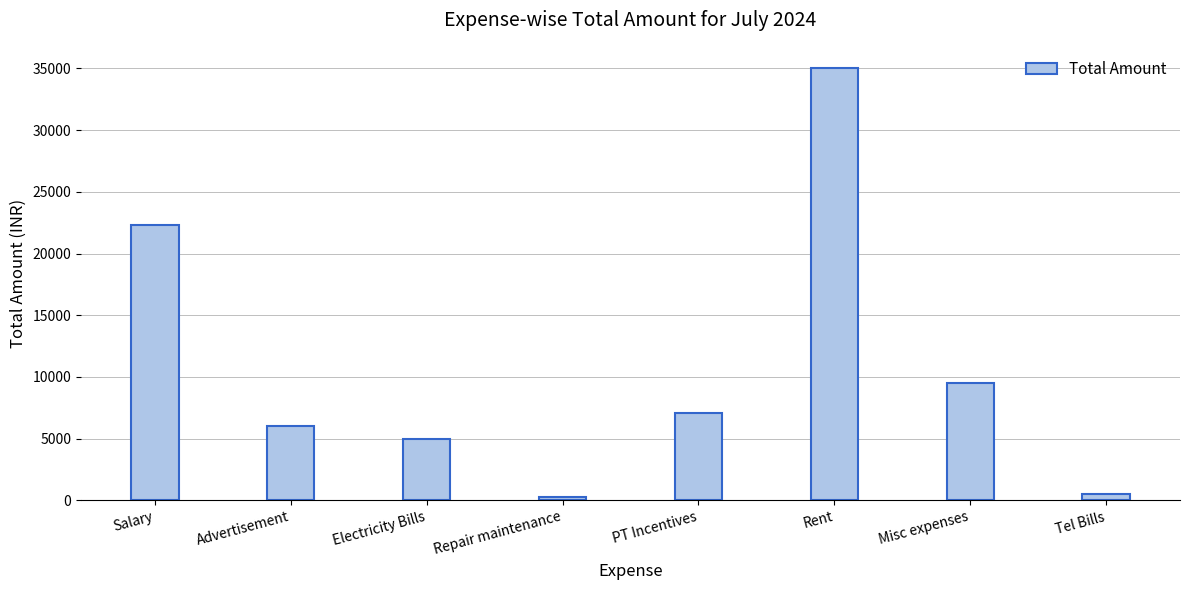

What is the label of the 8th bar from the left?

Tel Bills